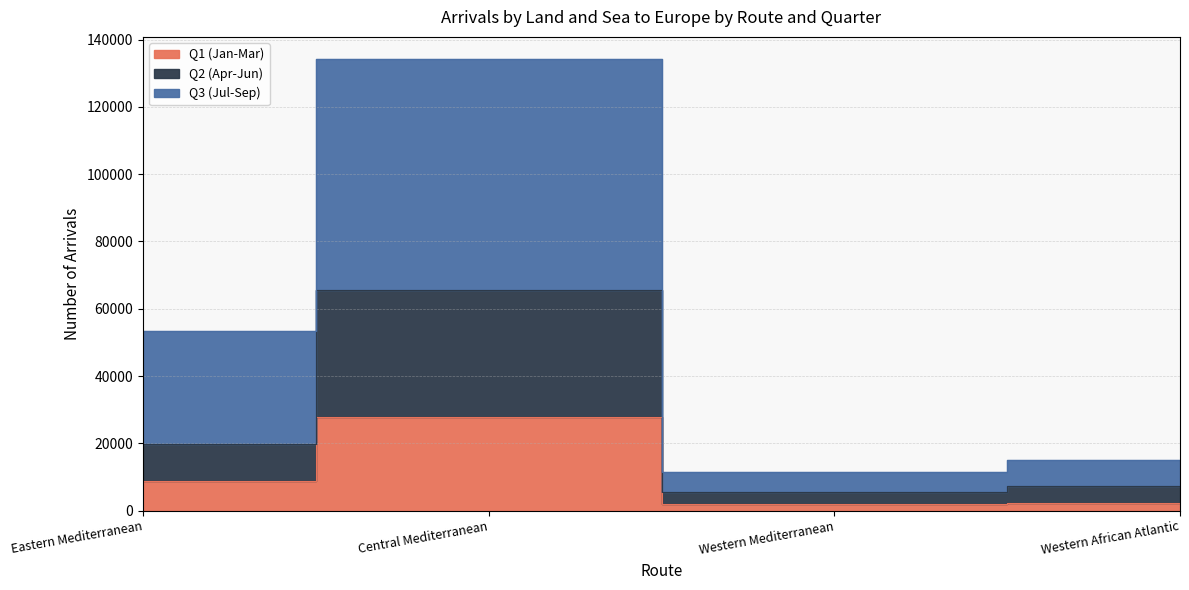

List the series in order of their overall mean, lowest first.

Q1 (Jan-Mar), Q2 (Apr-Jun), Q3 (Jul-Sep)